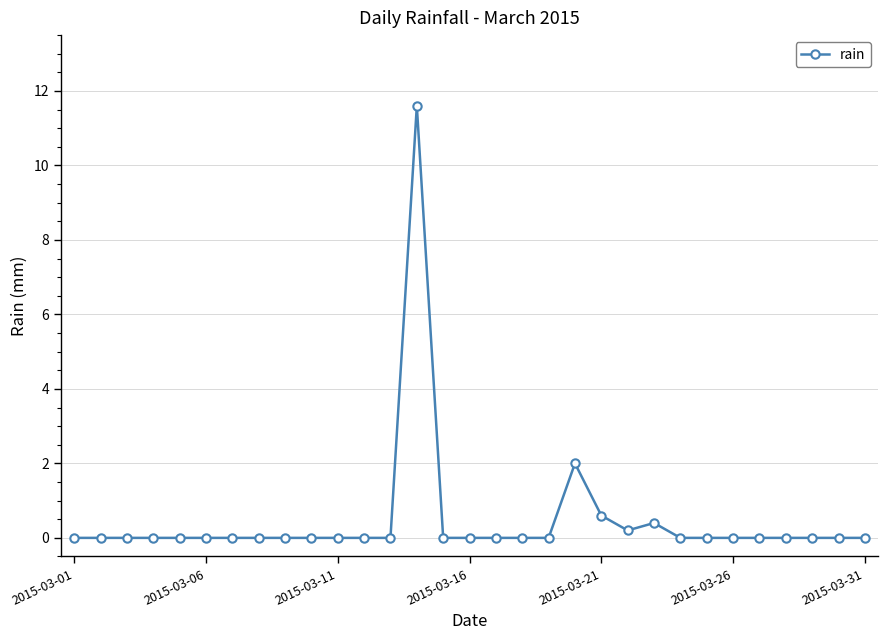

True or false: there are more than 1 points higher than both neighbors.

True